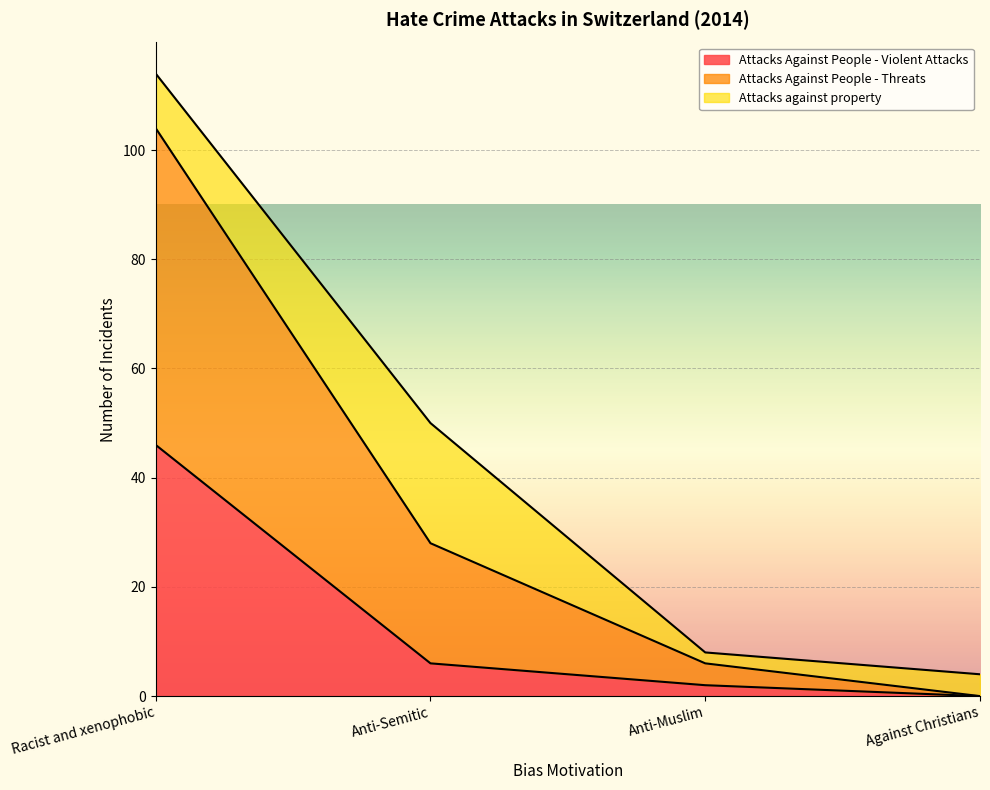

The Attacks Against People - Threats series shows 190 at Racist and xenophobic. True or false?

False